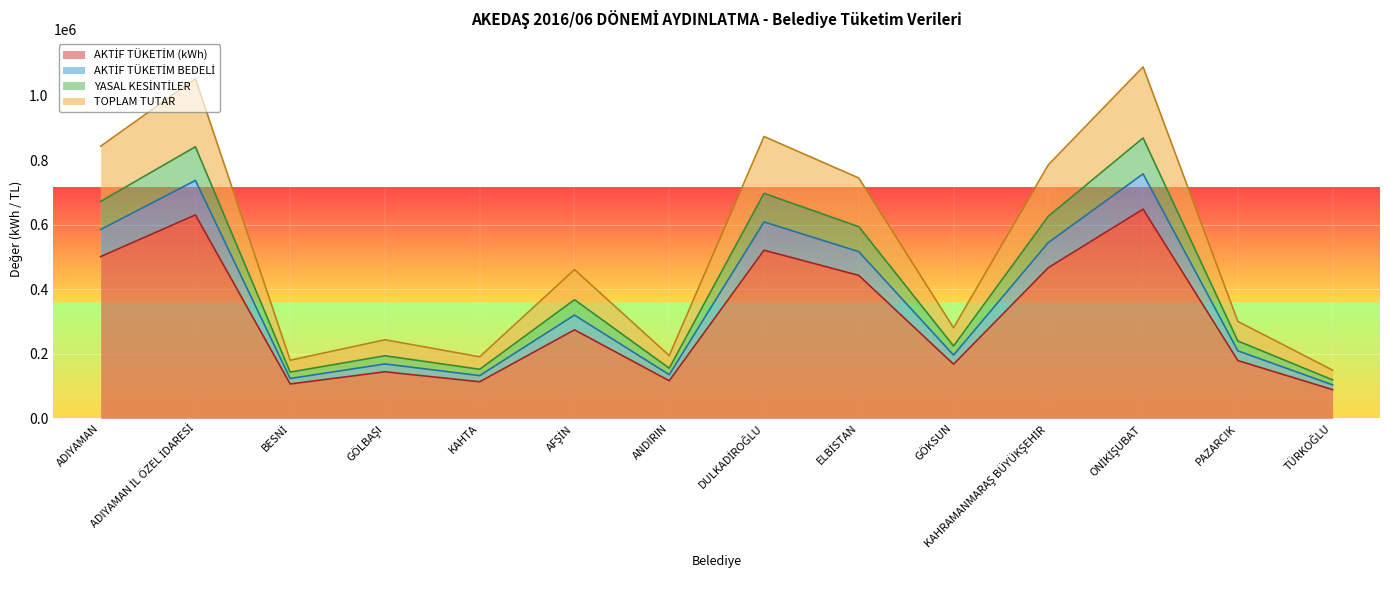

What value does the AKTİF TÜKETİM (kWh) series have at GÖLBAŞI?

144774.2